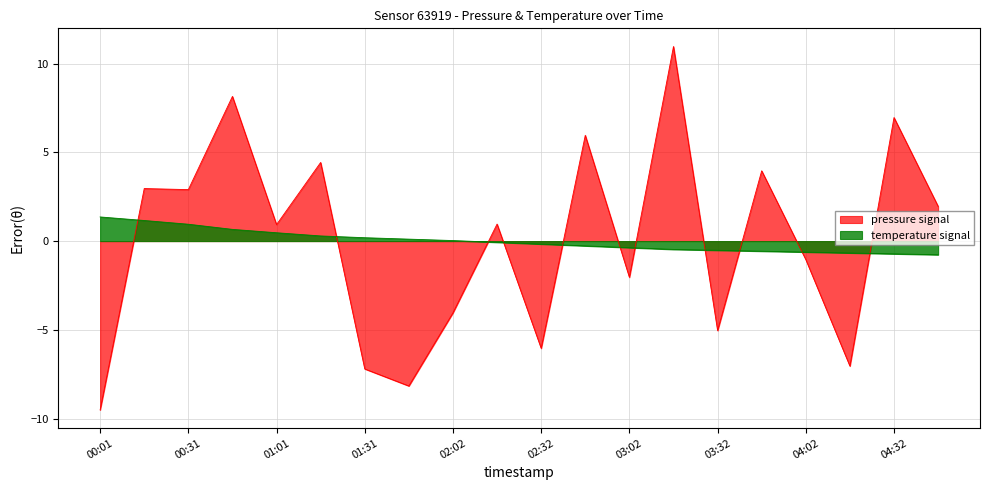

Which series has the largest total across all categories?

pressure